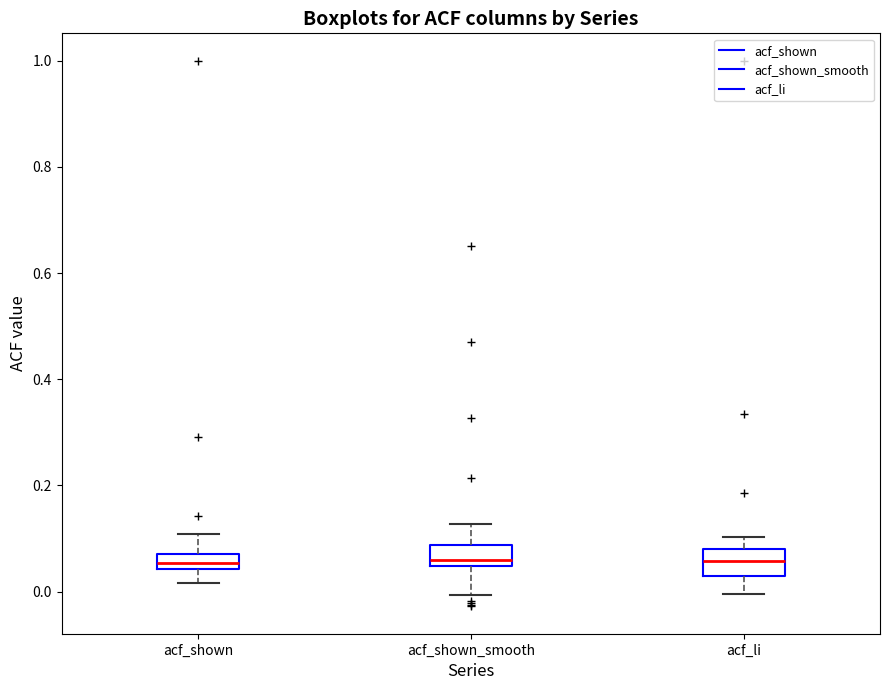

Where is the lower edge of the box for acf_shown on the y-axis? The values are not printed on the chart, so give them approximately, as read against the axis.

0.04